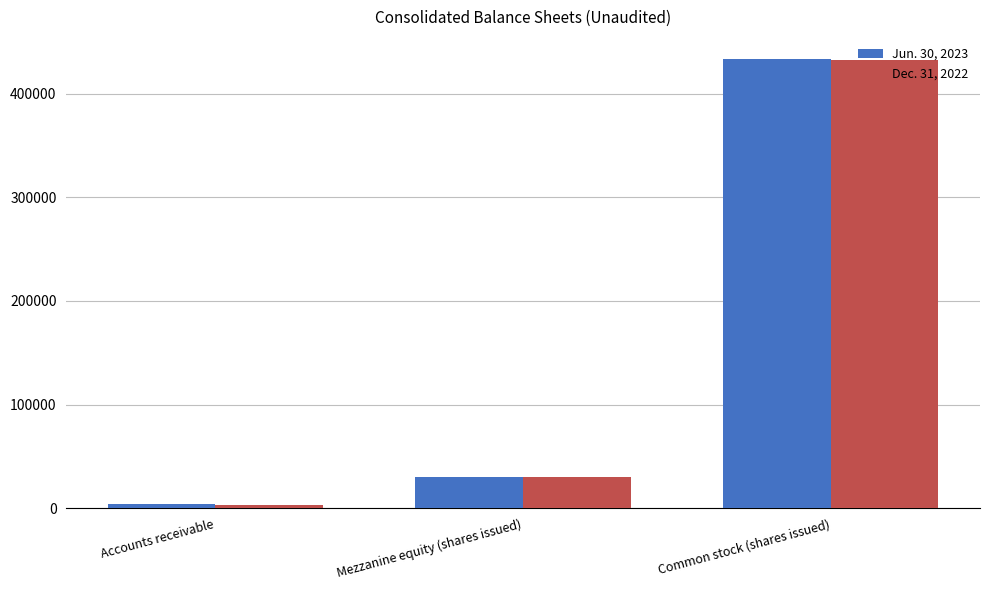

How many bars are there in each group?

2